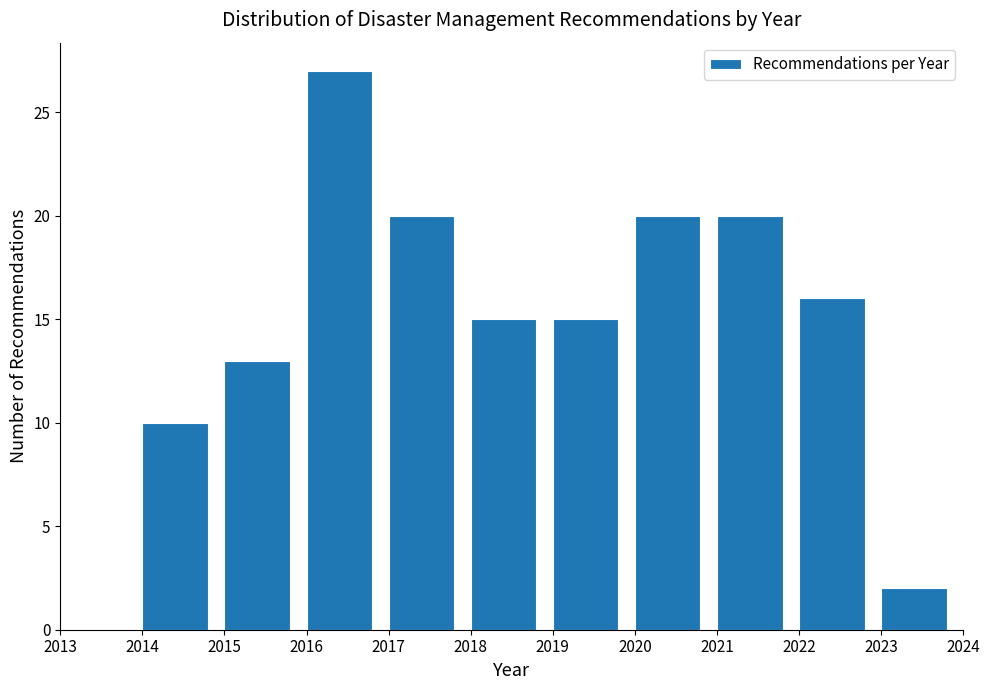

Reading left to right, transcribe this chart: for each bar, give the range it covers on the x-axis and its height. The values are not printed on the chart, so give them approximately, as read against the axis.

2014 to 2015: 10
2015 to 2016: 13
2016 to 2017: 27
2017 to 2018: 20
2018 to 2019: 15
2019 to 2020: 15
2020 to 2021: 20
2021 to 2022: 20
2022 to 2023: 16
2023 to 2024: 2